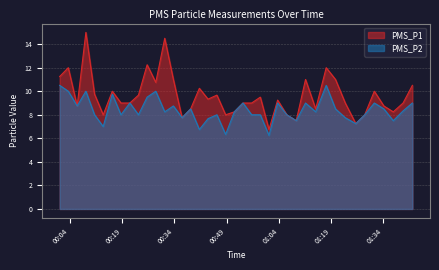

The value of PMS_P2 at 2022/09/06 01:31:23 is 5.6. True or false?

False